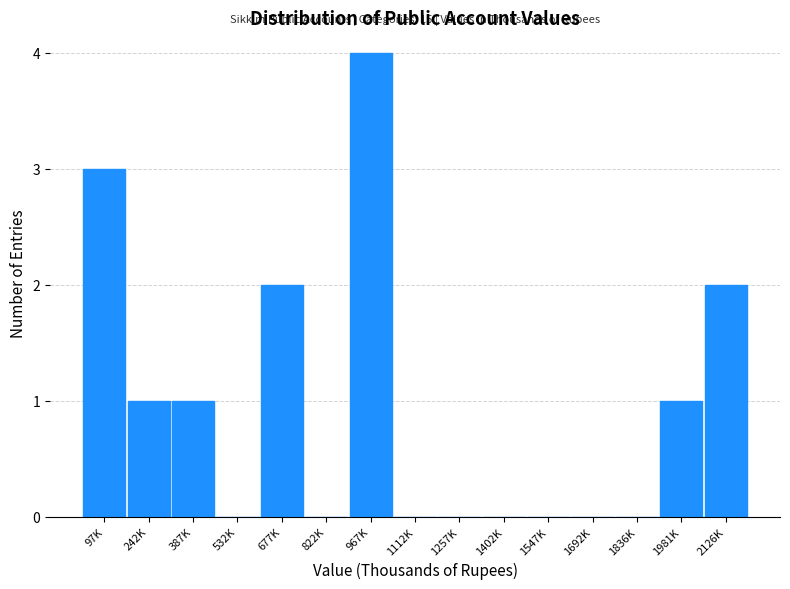

Reading left to right, what are all the values shown in this chart?

97K=3	242K=1	387K=1	532K=0	677K=2	822K=0	967K=4	1112K=0	1257K=0	1402K=0	1547K=0	1692K=0	1836K=0	1981K=1	2126K=2